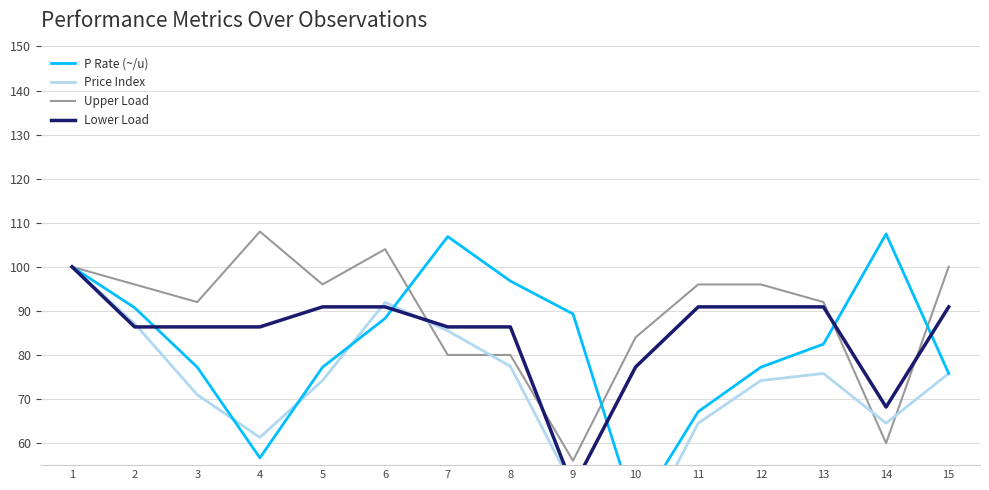

Is it true that Lower Load equals 50.0 at 9?

True